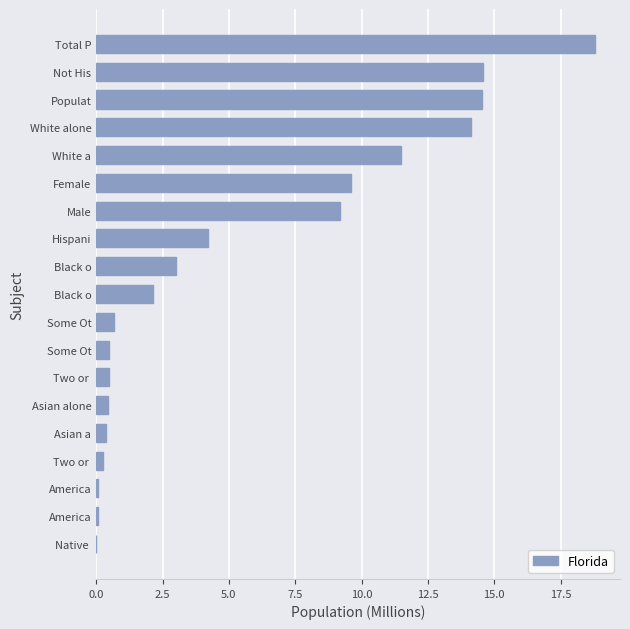

How many values exceed 2?

10